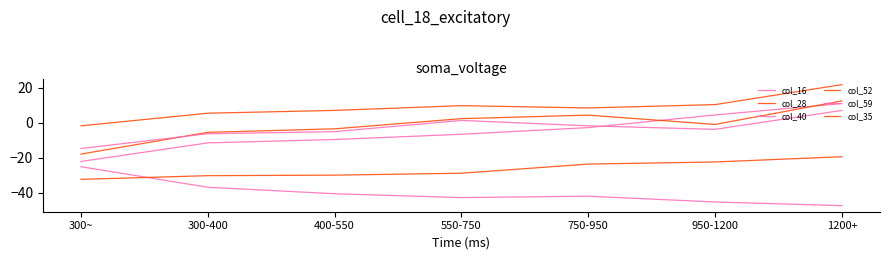

How many lines are shown in the chart?

6